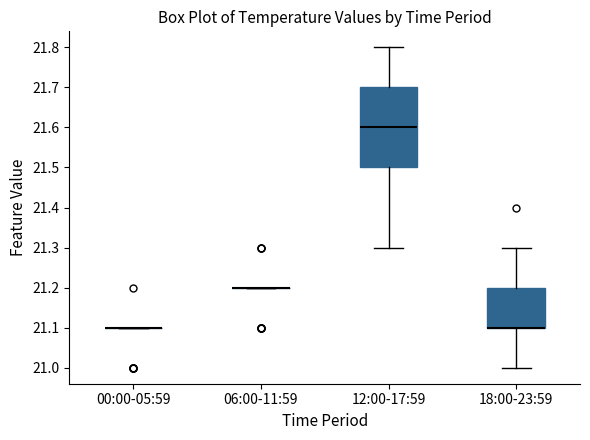

Reading left to right, transcribe this box plot: for each box, give where its median line is, the range the box spans, and where its two whiskers end, as read against the y-axis. The values are not printed on the chart, so give them approximately, as read against the axis.

00:00-05:59: box collapsed to a line at 21.1, whiskers 21.1 to 21.1
06:00-11:59: box collapsed to a line at 21.2, whiskers 21.2 to 21.2
12:00-17:59: median 21.6, box 21.5 to 21.7, whiskers 21.3 to 21.8
18:00-23:59: median 21.1 (drawn on the box's lower edge), box 21.1 to 21.2, whiskers 21.0 to 21.3